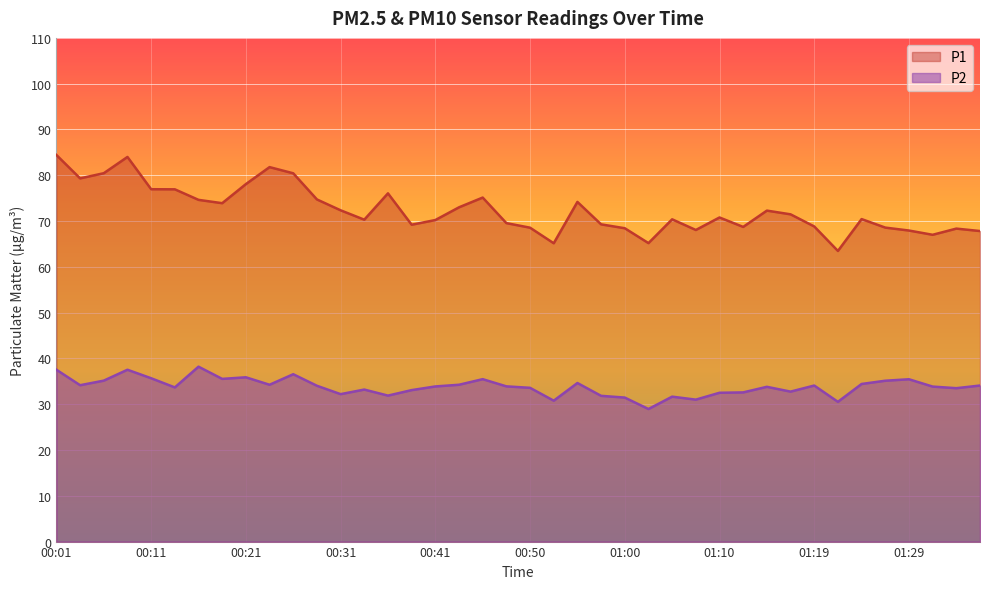

What is the maximum value for P2?

38.2